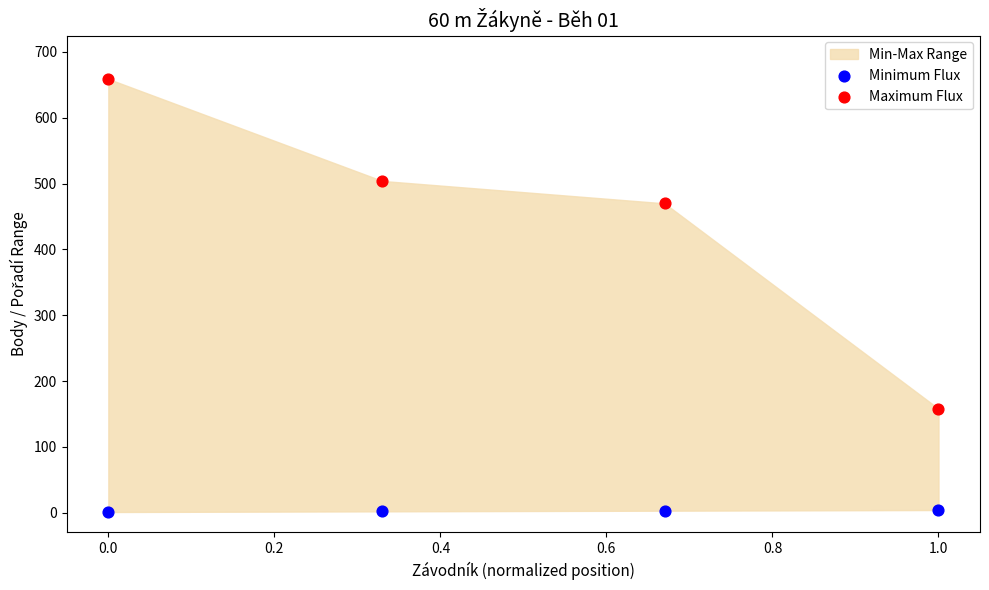

Which series reaches the maximum Y coordinate?

Maximum Flux